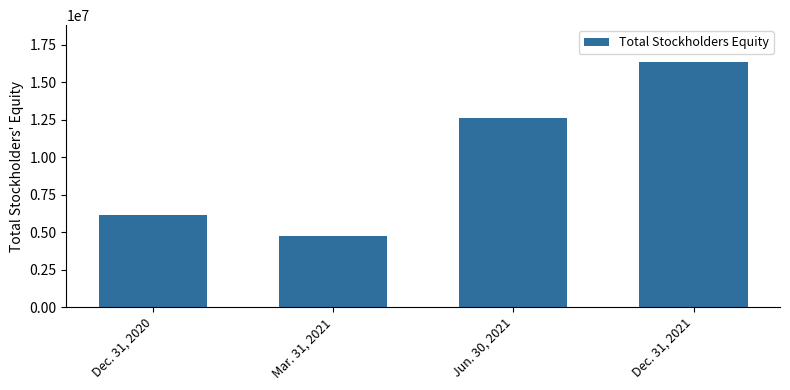

What is the ratio of the value at Dec. 31, 2021 to the value at Dec. 31, 2020?

2.7